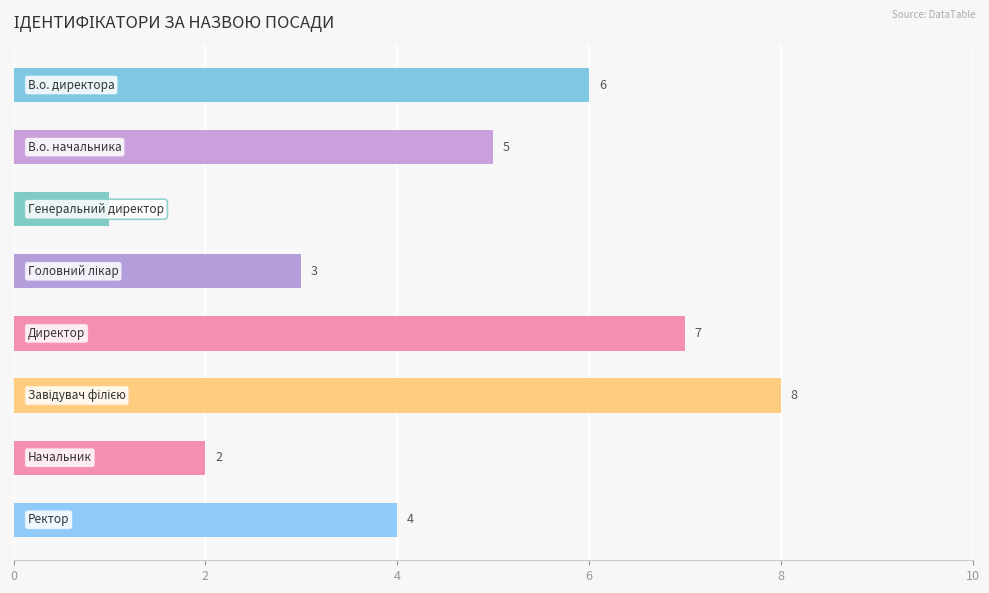

What is the maximum value shown in the chart?

8